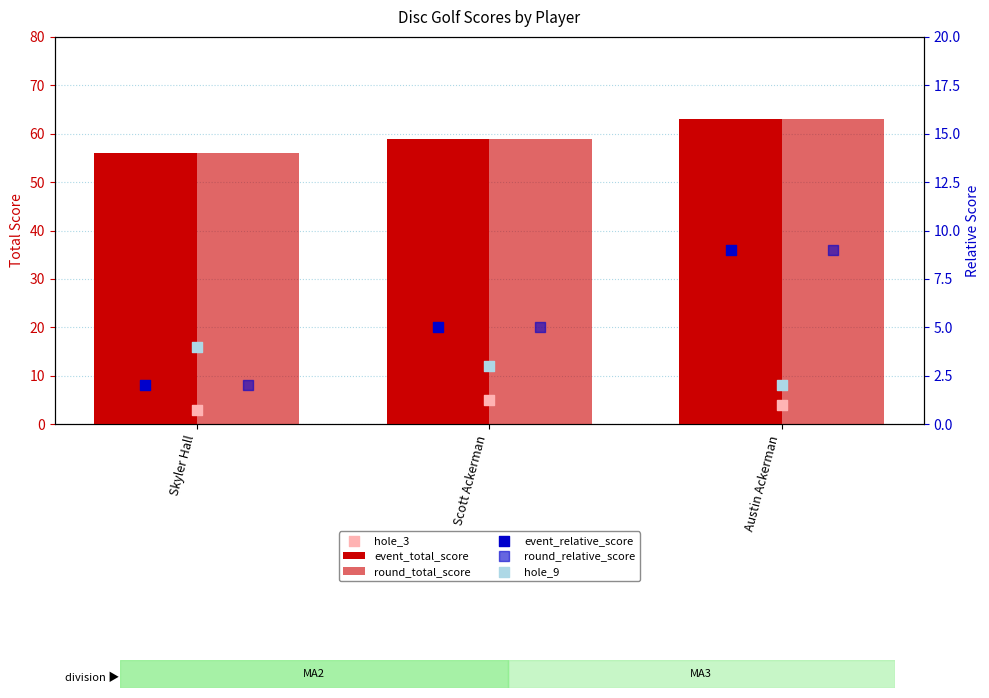

Which series has the largest total across all categories?

event_total_score